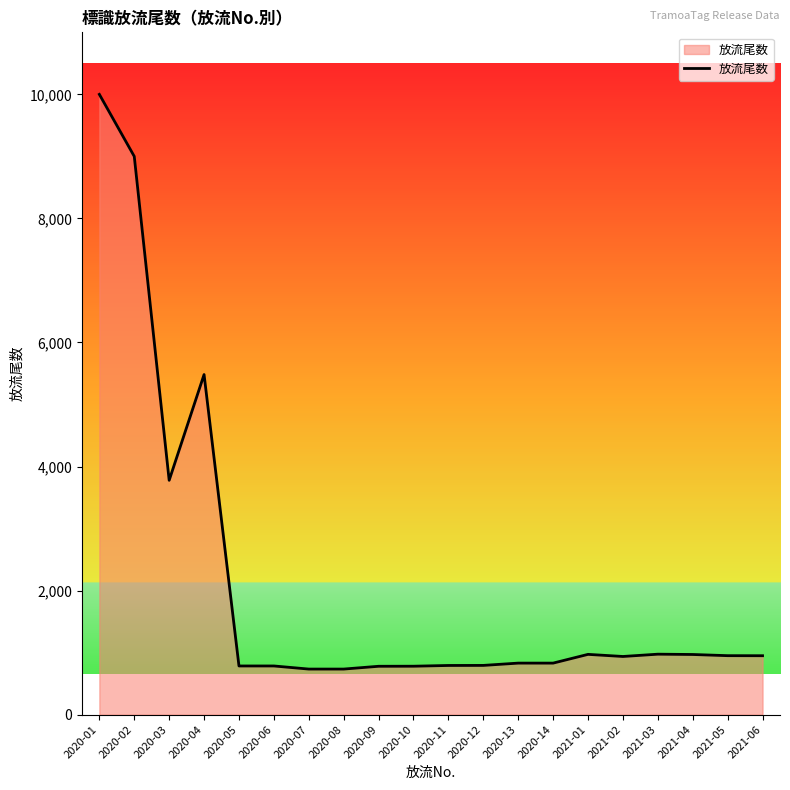

Between 2020-09 and 2020-01, which is larger?

2020-01